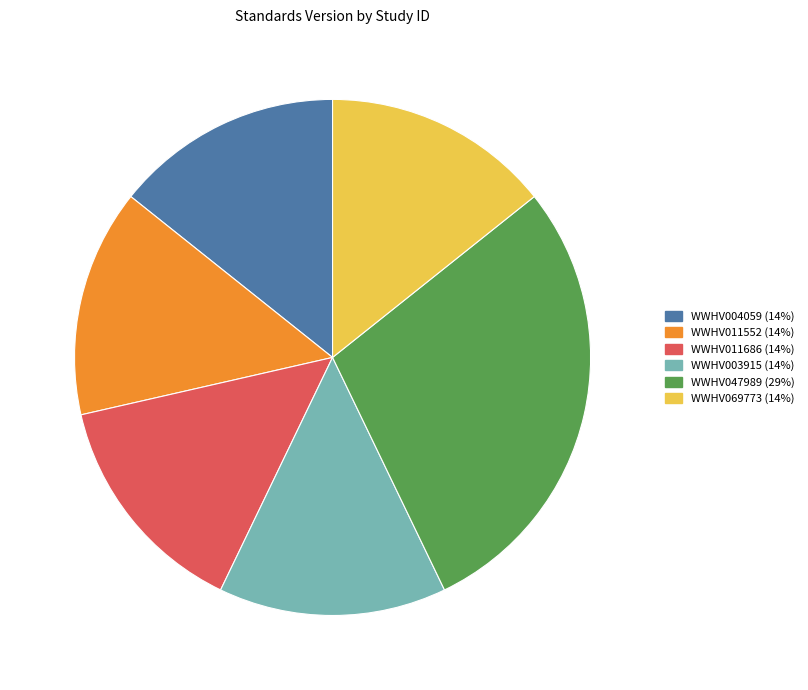

Which category has the biggest portion of the pie?

WWHV047989